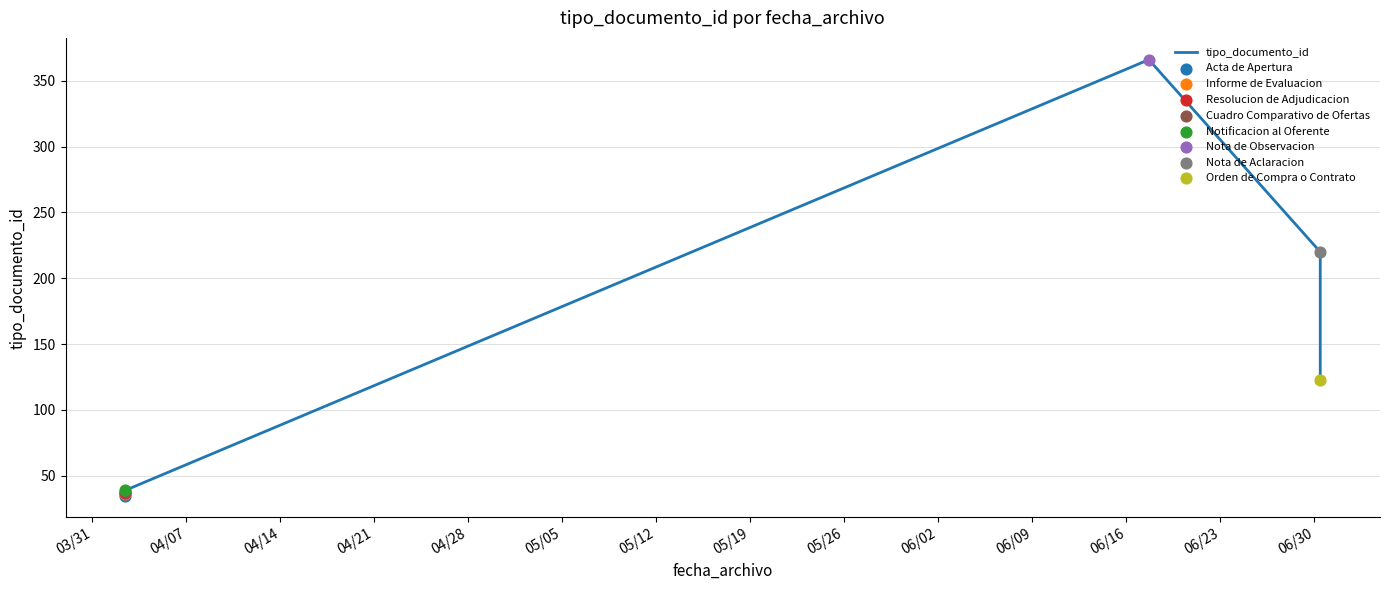

Which has a higher value, 05/12 or 04/14?

05/12